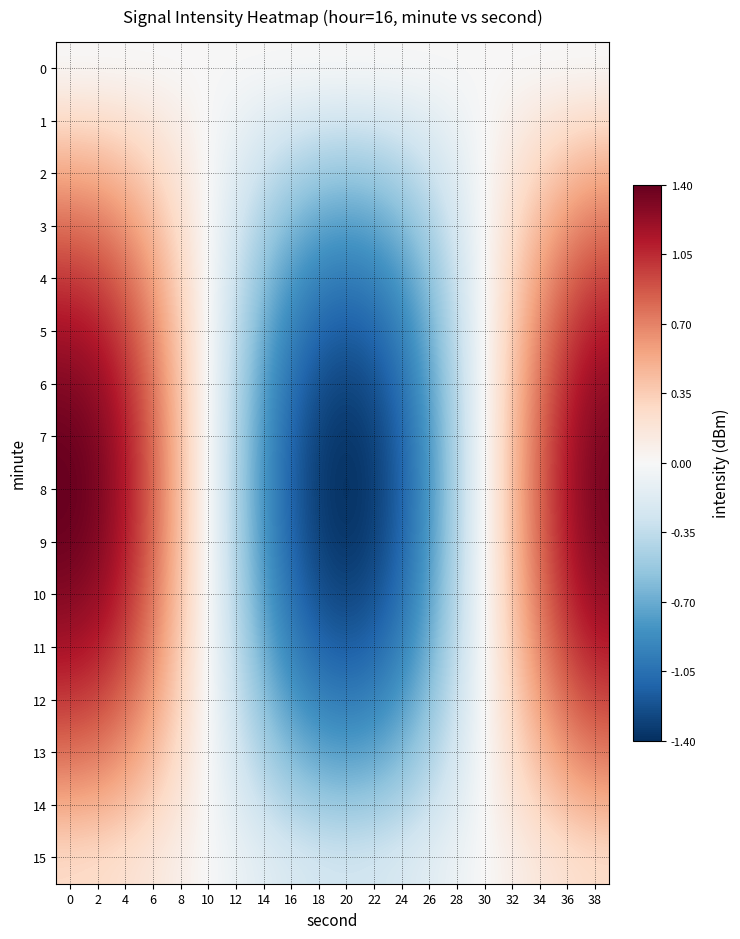

What is the greatest value displayed?

1.4